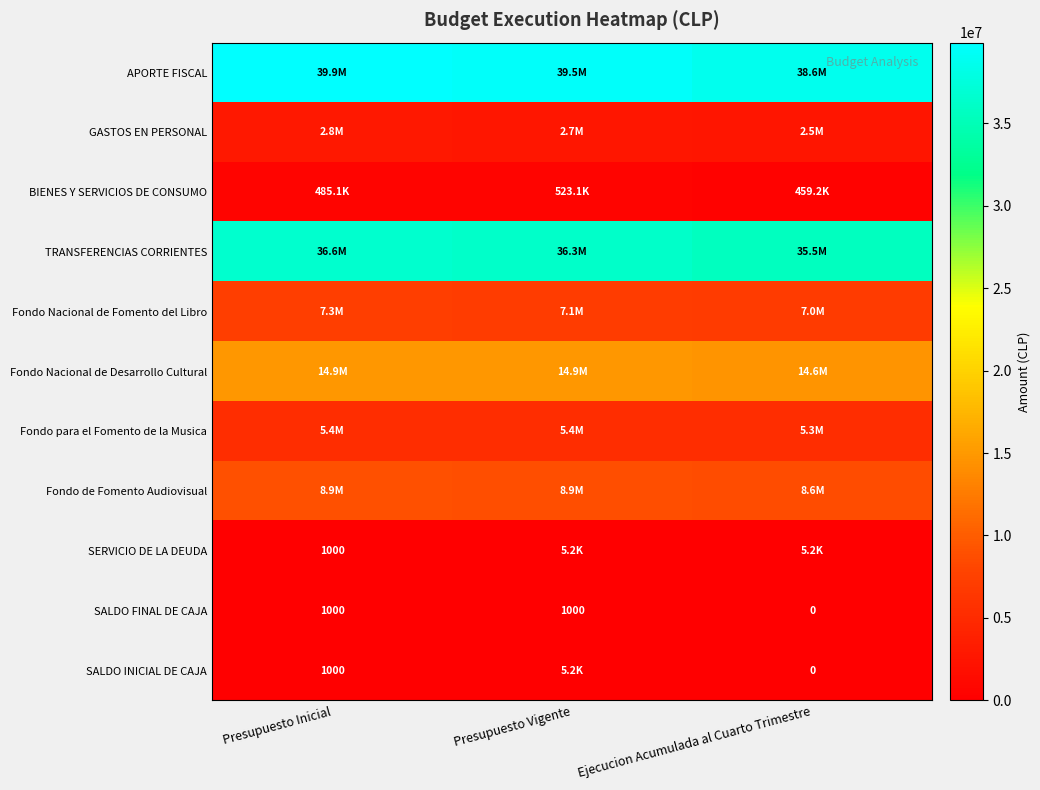

True or false: SALDO INICIAL DE CAJA has a value of 1431 at Presupuesto Inicial.

False